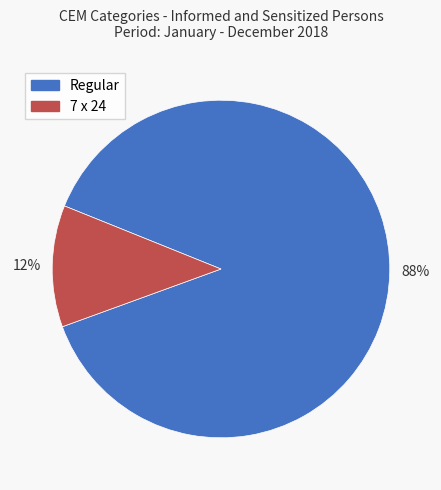

To the nearest percent, what is the average slice percentage?

50%